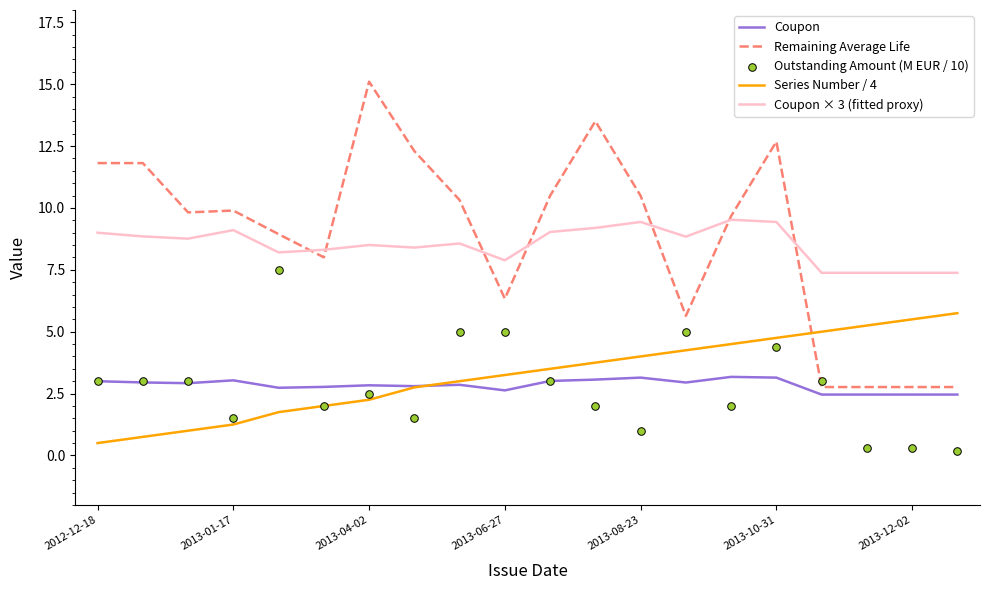

What is the maximum value for Series Number / 4?

5.8